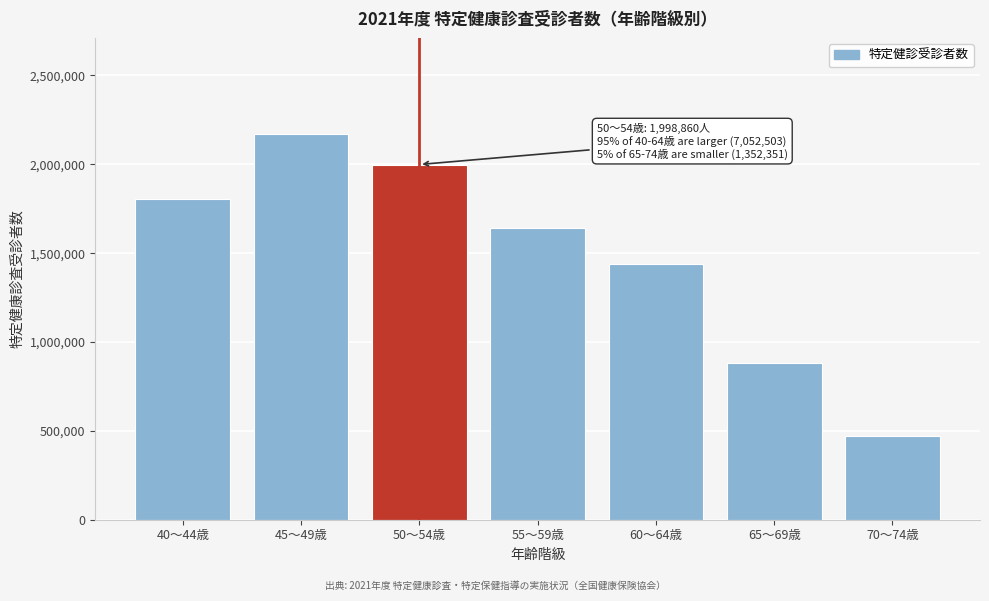

Reading left to right, transcribe all the data shown in this chart.

1805711	2169058	1998860	1640588	1438286	881514	470837